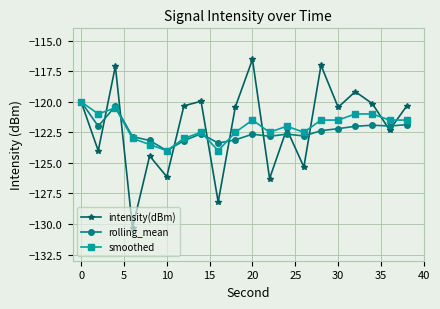

Which series has the largest range (max minus min)?

intensity(dBm)